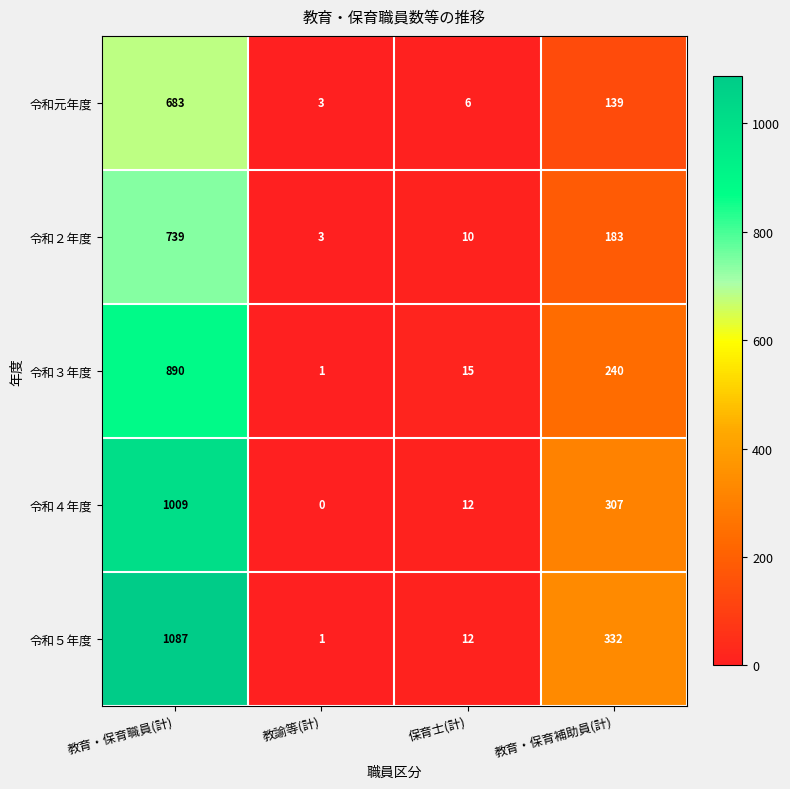

At which category is the sum across all series the highest?

教育・保育職員(計)